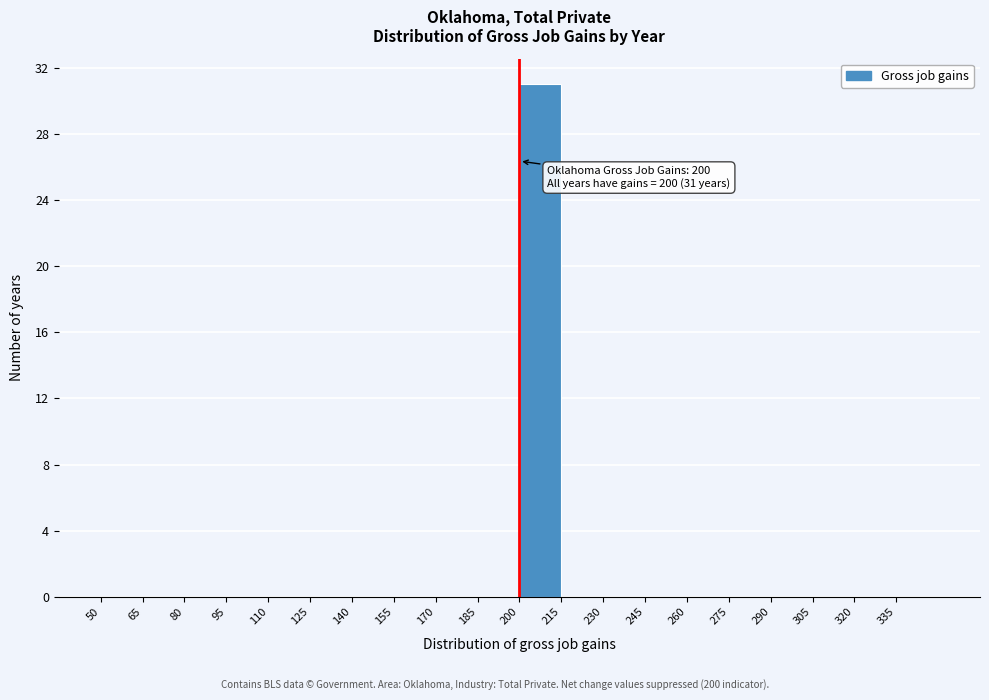

Over which range of the x-axis is the bar tallest?

200 to 215